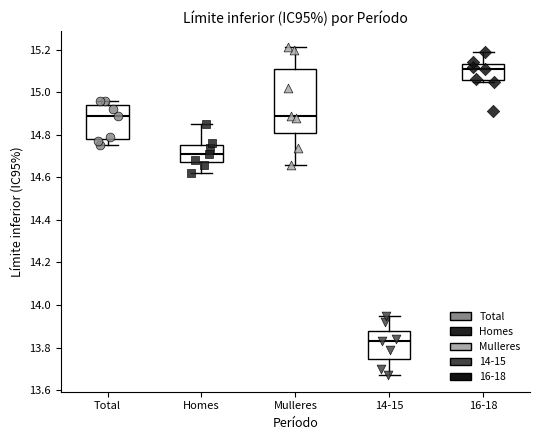

Which box is the tallest, from its lower edge to its upper edge?

Mulleres